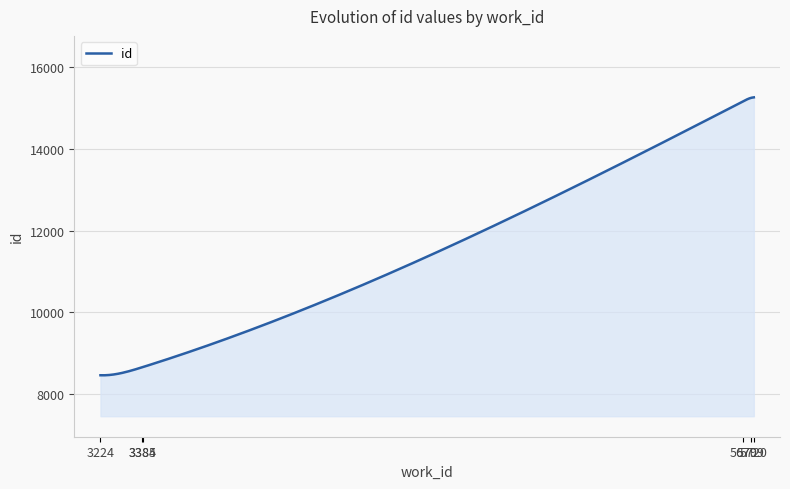

What is the difference between the maximum and minimum values?

6783.0